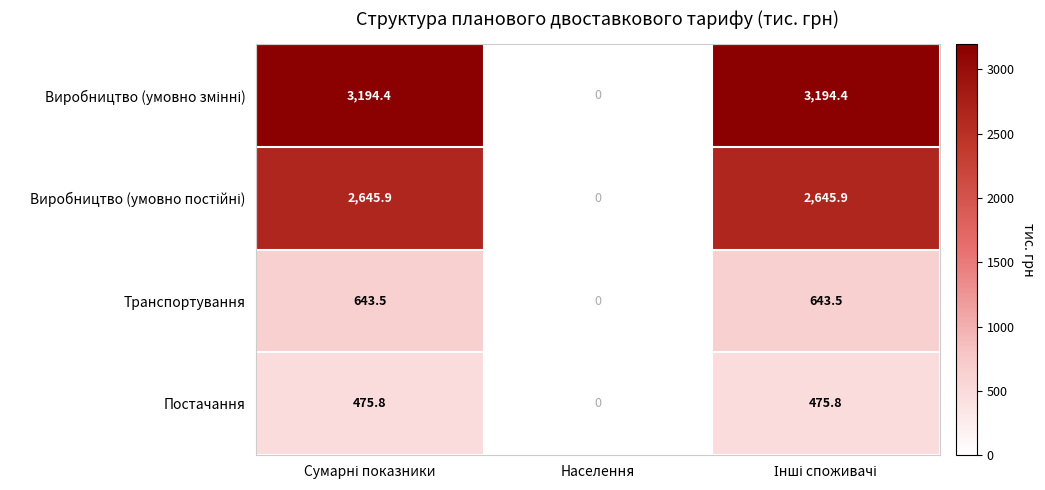

At which category does the chart reach its minimum across all series?

Населення